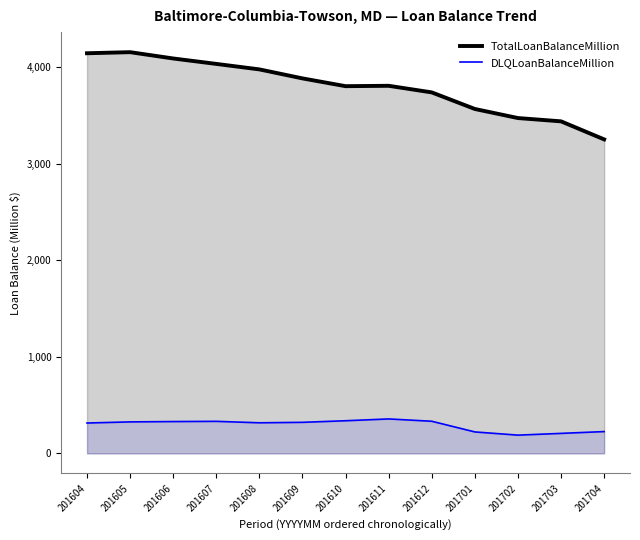

What is the lowest value of the TotalLoanBalanceMillion series?

3252.1